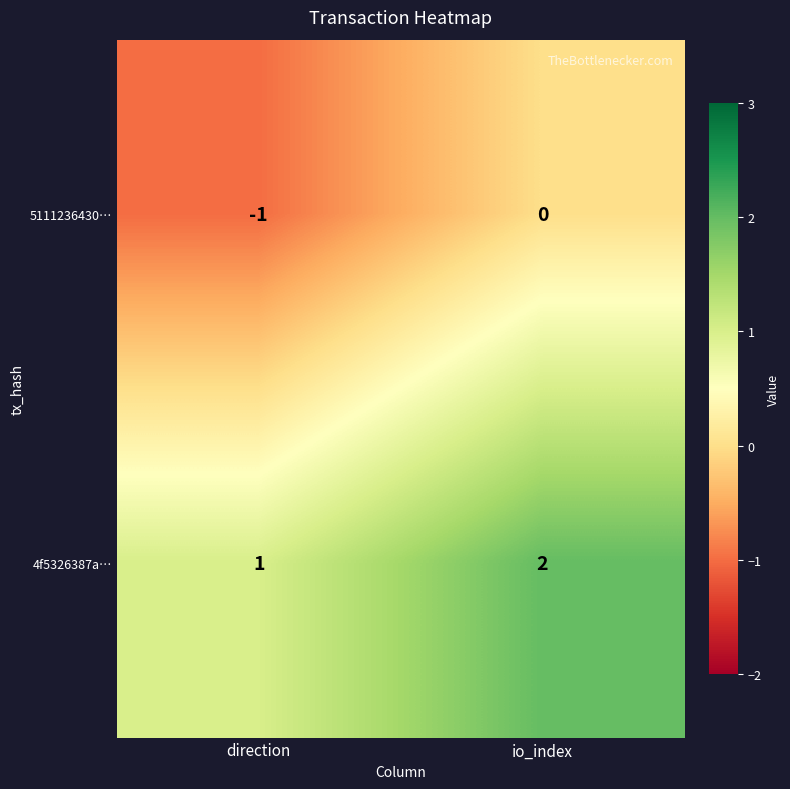

True or false: 4f5326387a… has a value of 2 at io_index.

True